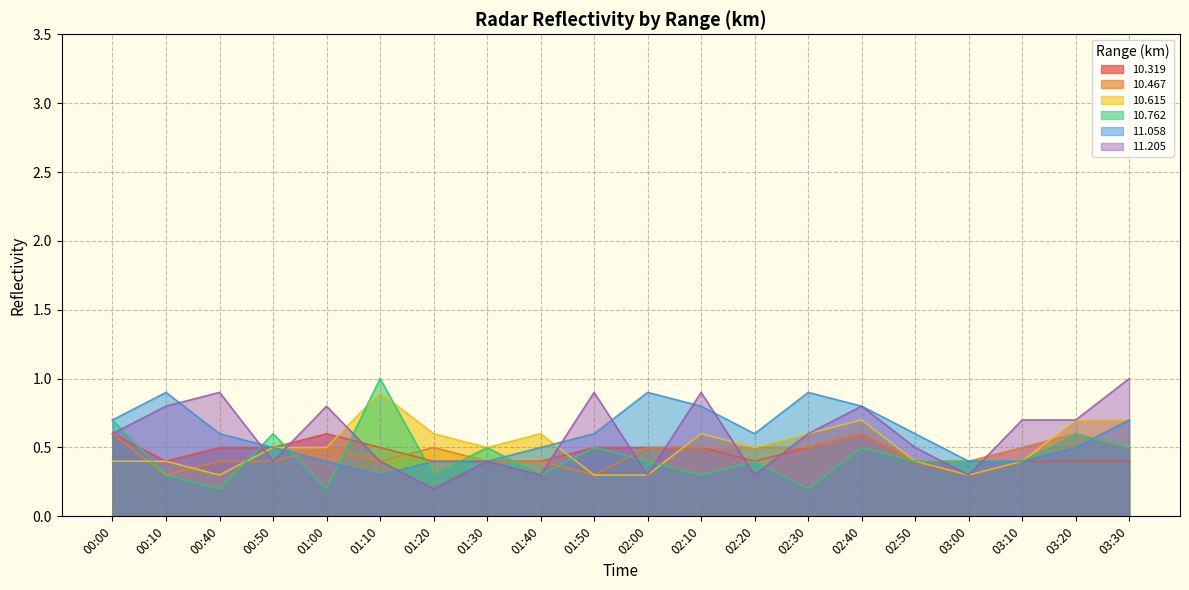

What is the value of the  10.615 point at the 12th from the left?

0.6